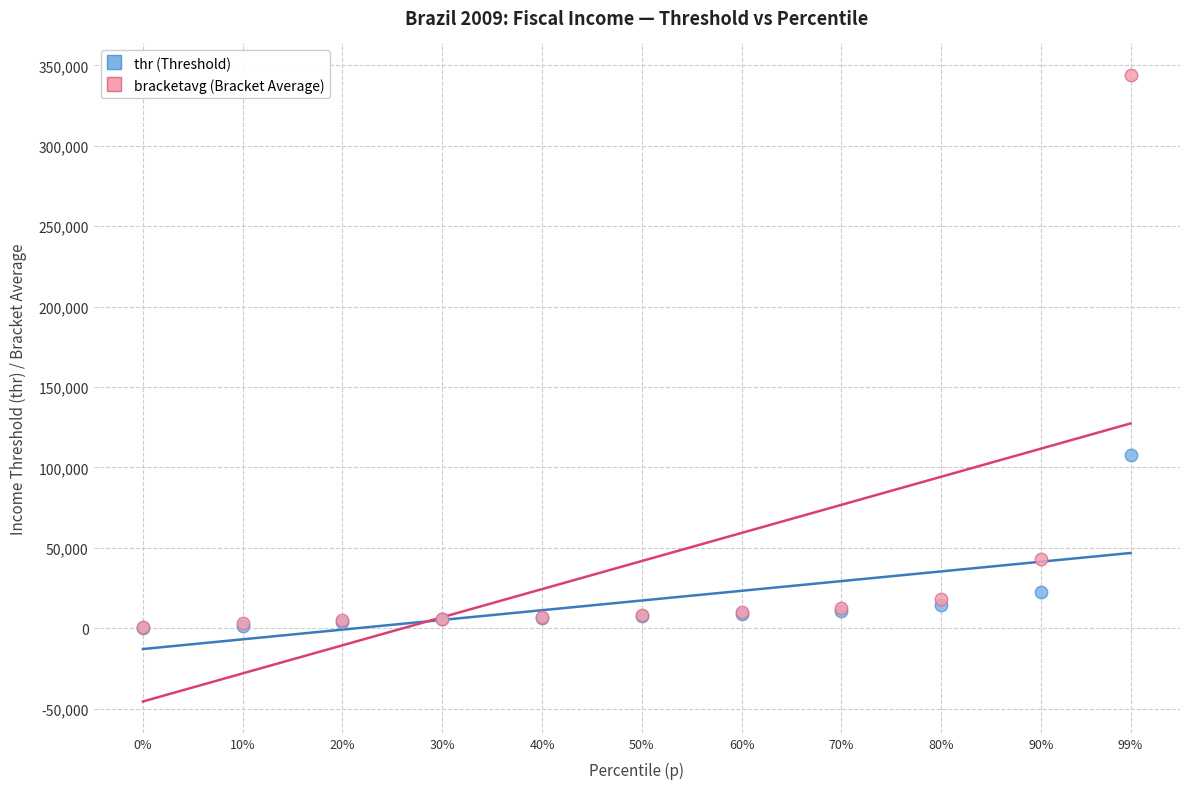

In the bracketavg (Bracket Average) series, what Y value is closest to 172330?

43320.9